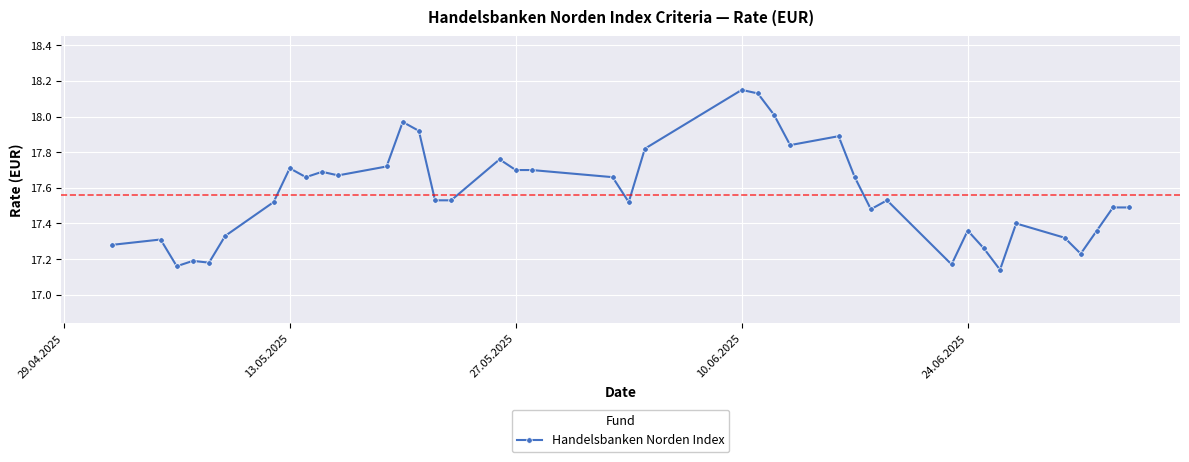

True or false: the data has more than 2 interior local peaks.

True